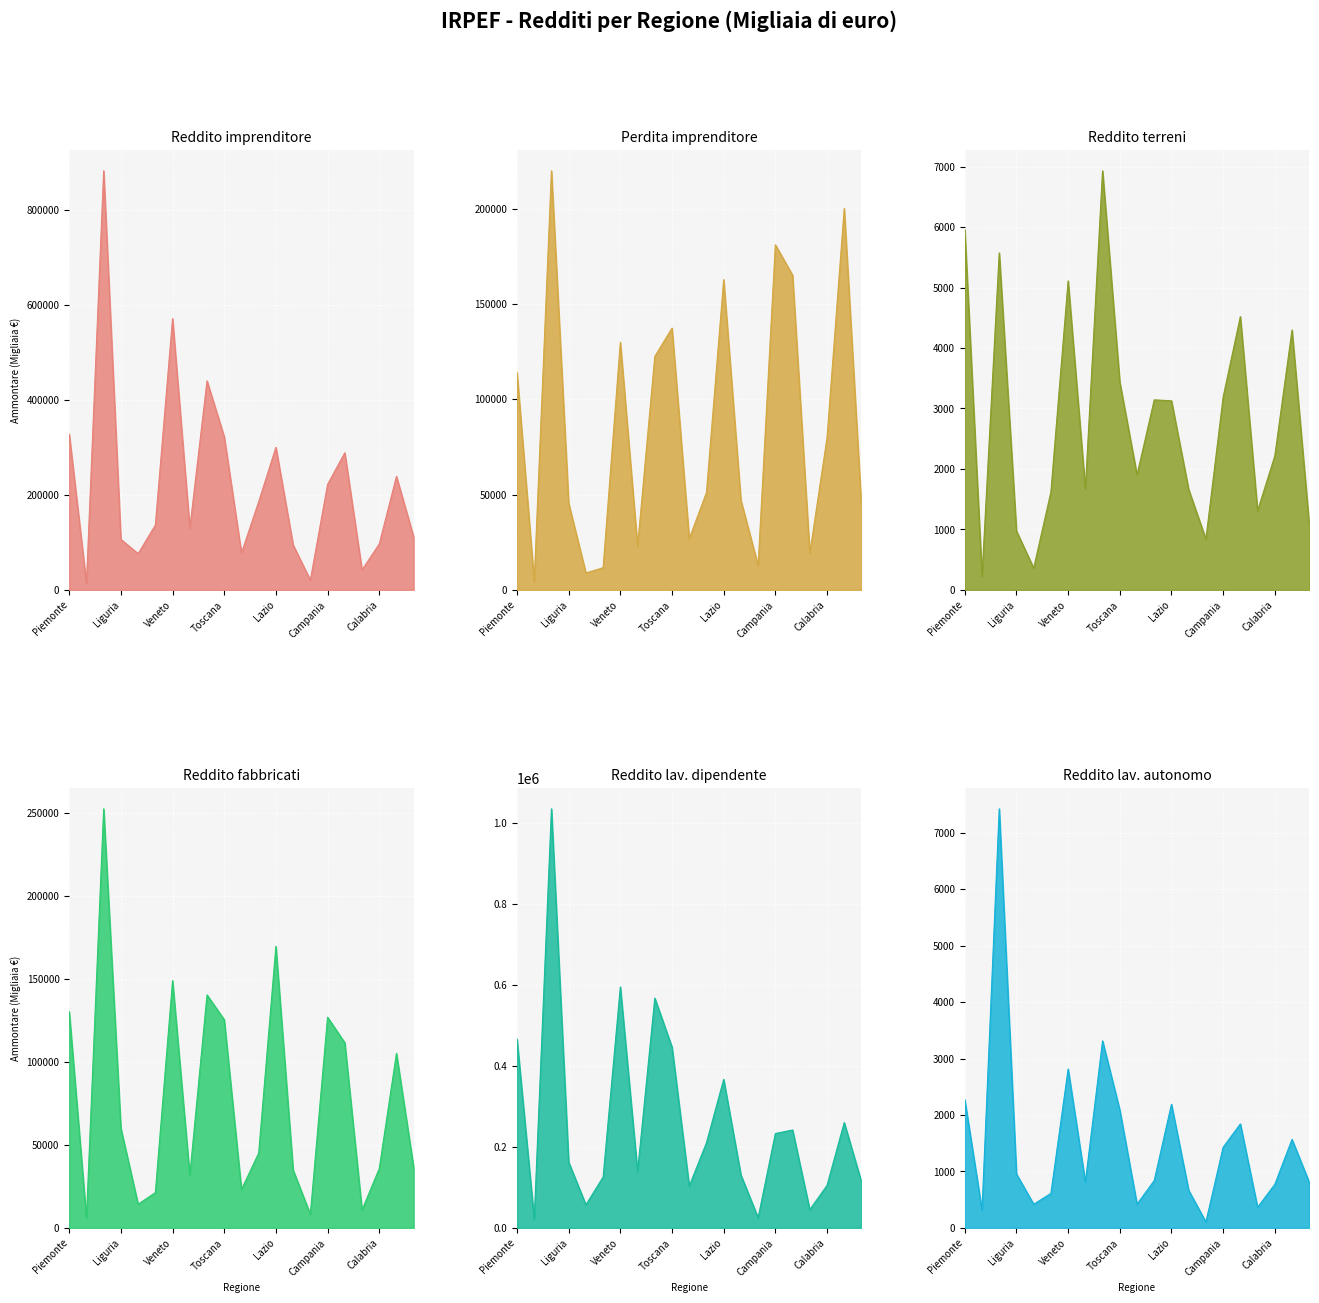

Is the value of Reddito terreni (Amm.) at Liguria greater than the value of Perdita imprenditore (Amm.) at 17?

No